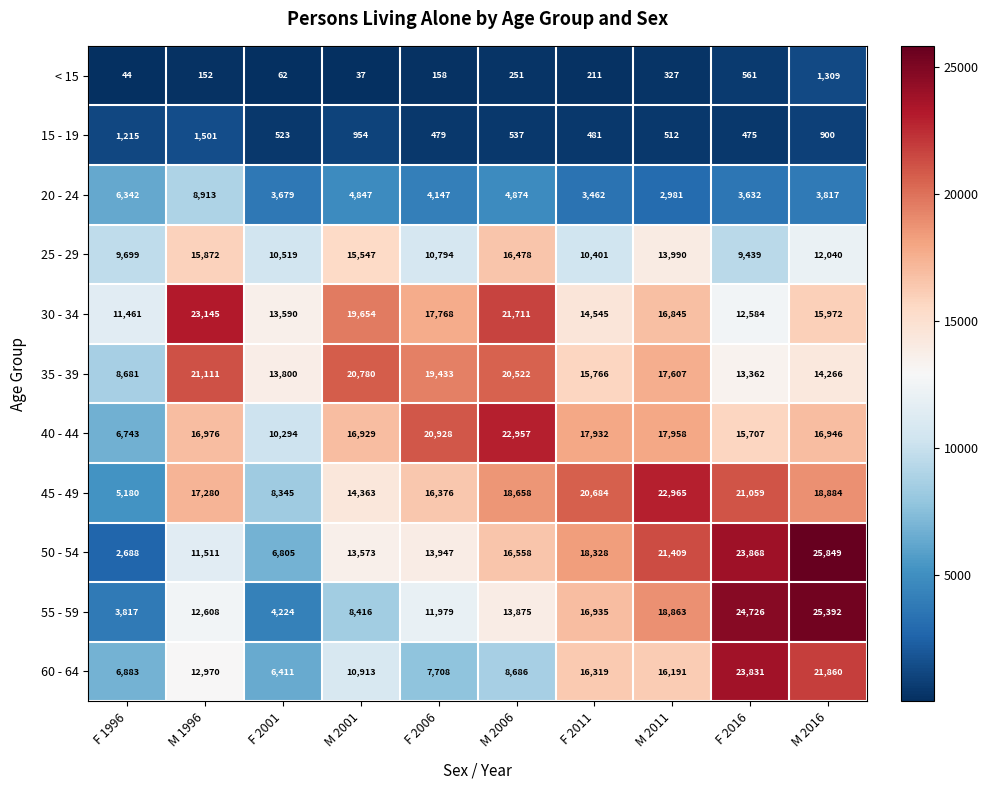

Rank the series at F 2016 from highest to lowest value.

55 - 59, 50 - 54, 60 - 64, 45 - 49, 40 - 44, 35 - 39, 30 - 34, 25 - 29, 20 - 24, < 15, 15 - 19